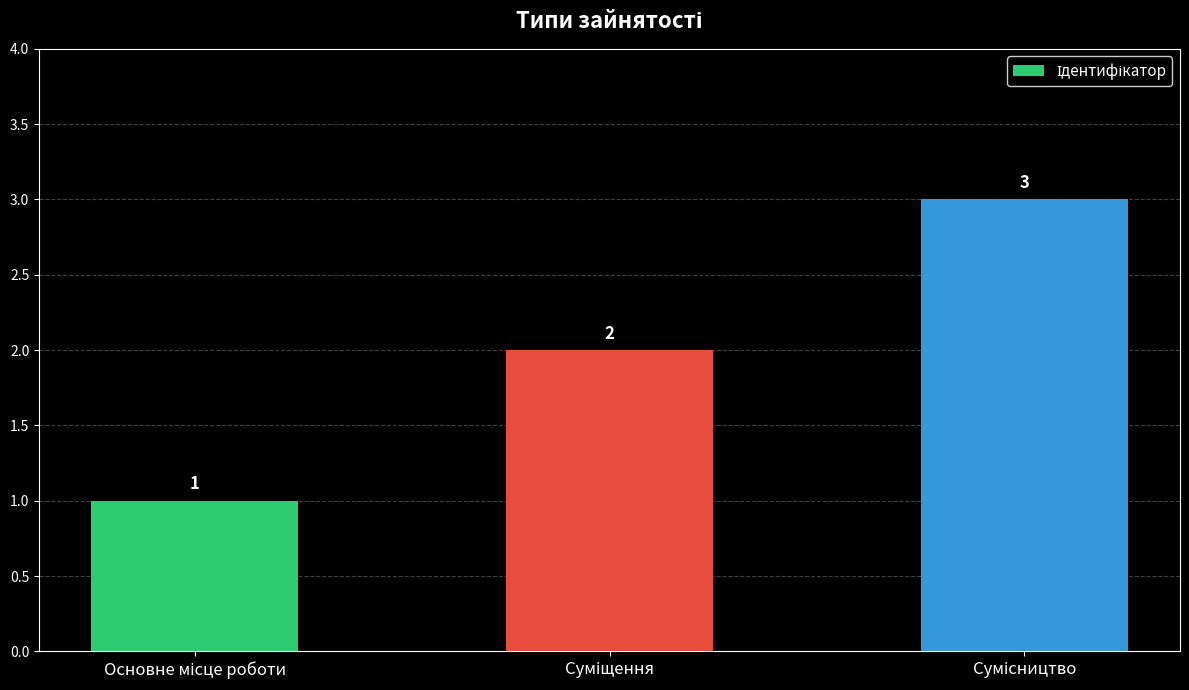

Are the bars grouped side by side (vs. stacked)?

No